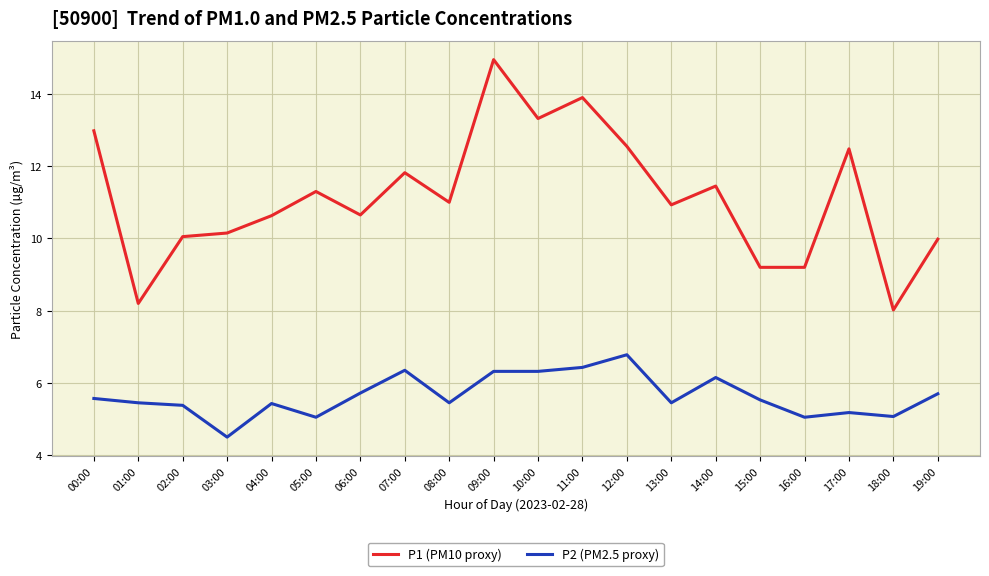

At which category does the chart reach its peak across all series?

09:00